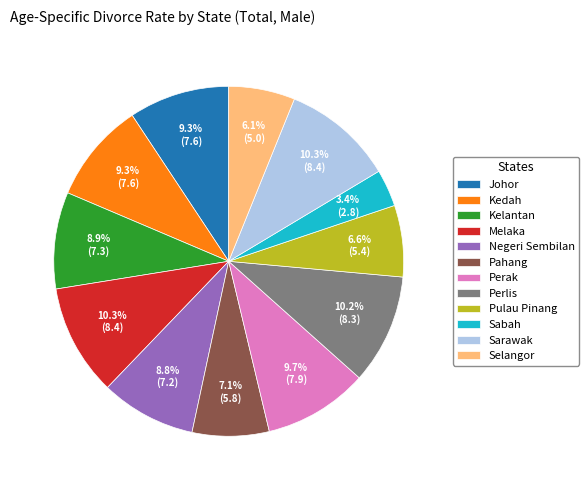

What percentage is NOT represented by Negeri Sembilan?

91.2%